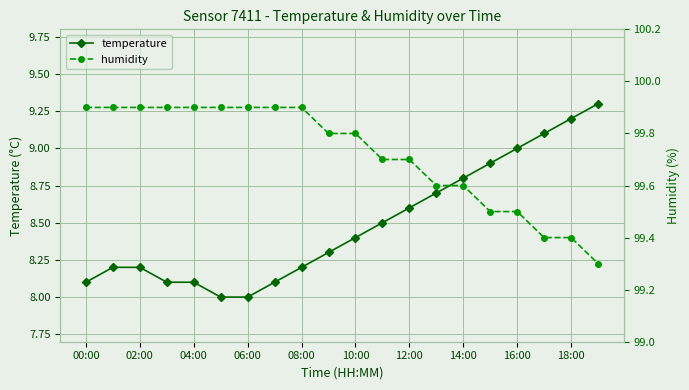

True or false: temperature has more than 1 points higher than both neighbors.

False